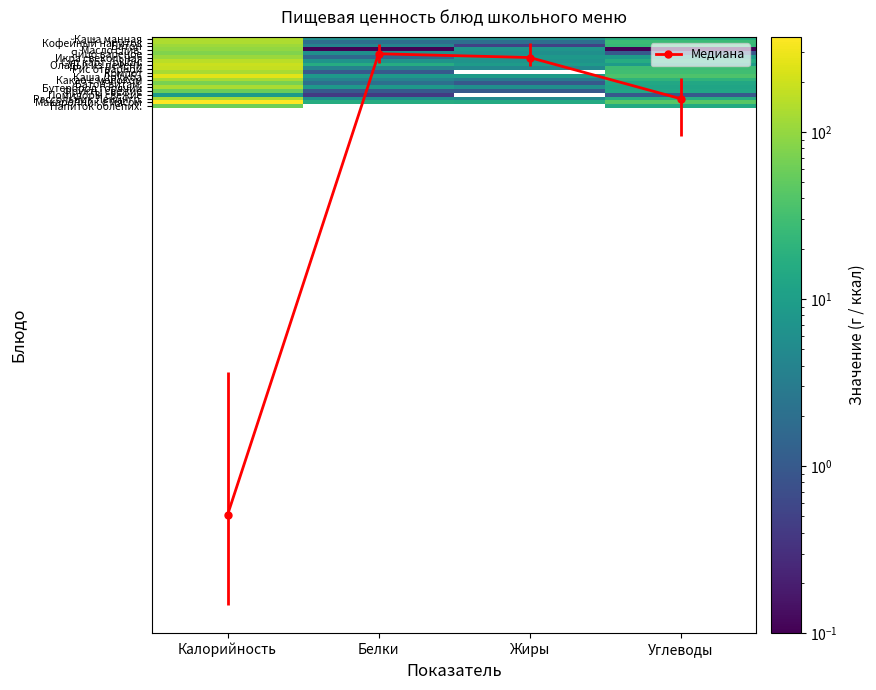

What is the difference between the highest and lowest values at Углеводы?

43.9